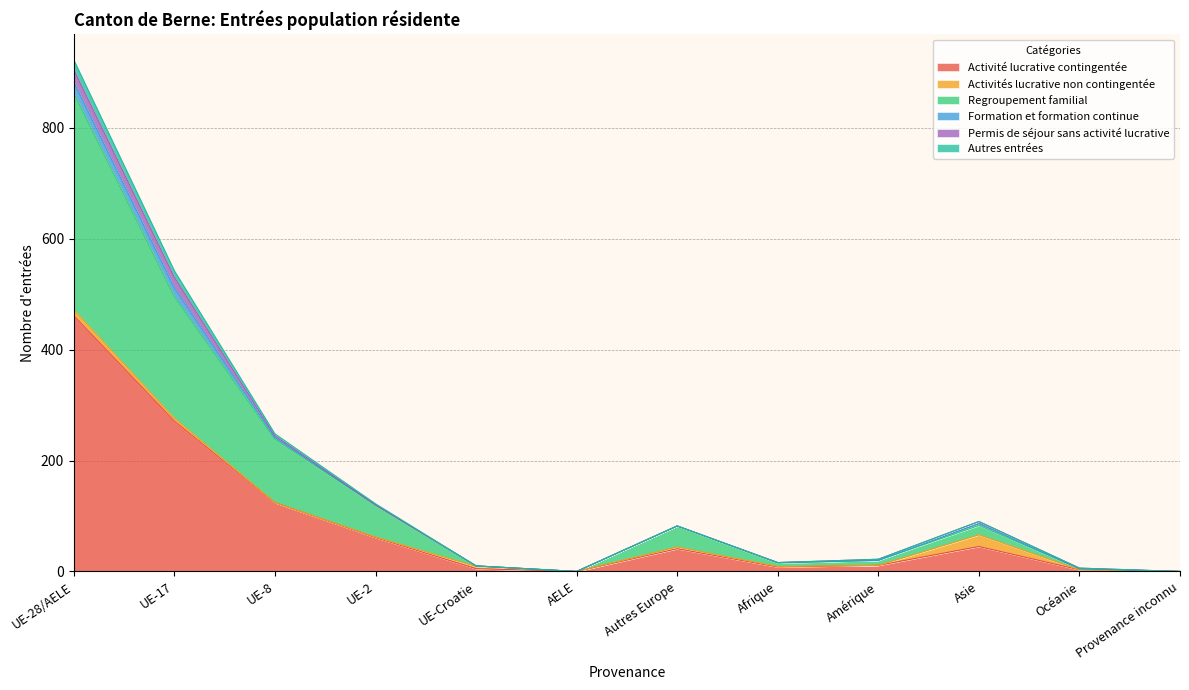

True or false: Autres entrées and Regroupement familial intersect in this chart.

False